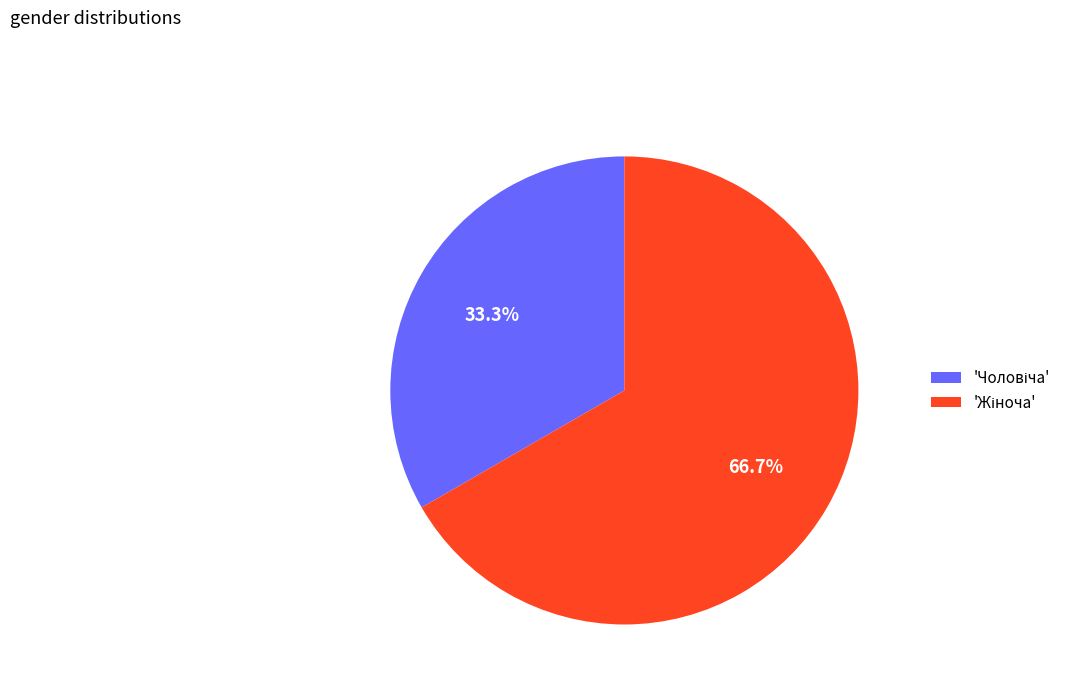

Does any single category account for the majority?

Yes